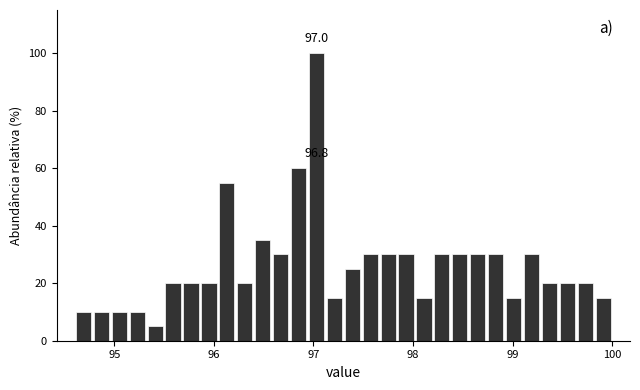

Read against the x-axis, roughly where is the centre of the tallest bar?

97.0